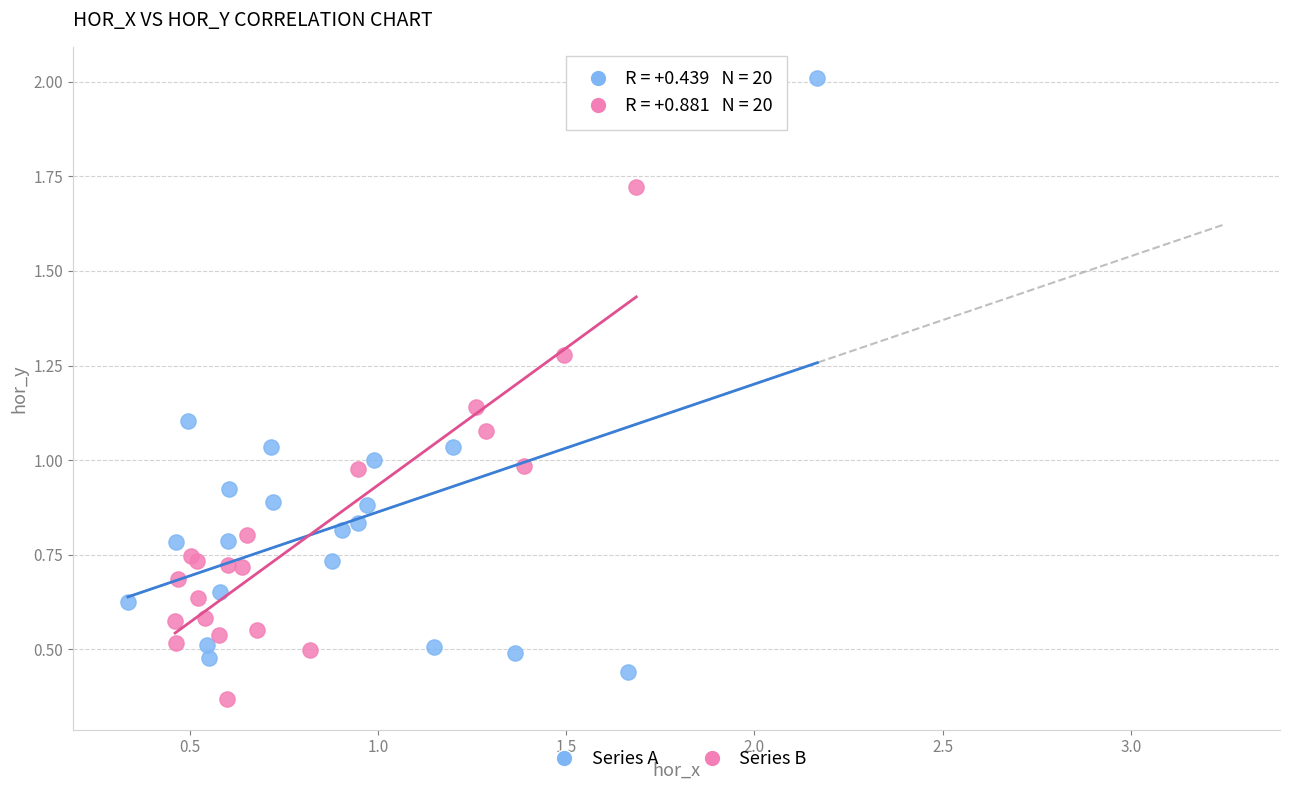

Which series has the largest Y range (max minus min)?

Series A